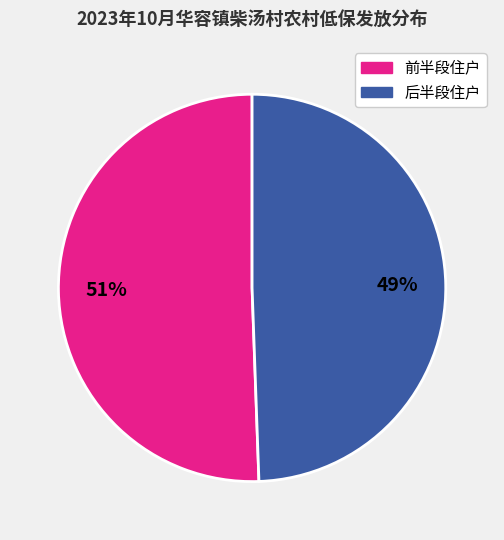

Is there any slice that represents more than half of the pie?

Yes